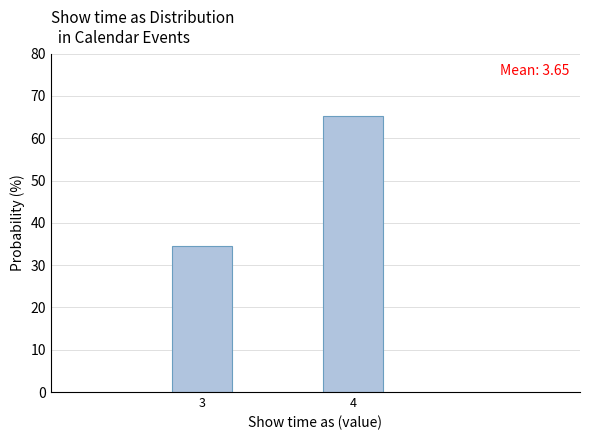

Reading left to right, list all the values displayed in this chart.

3=34.6	4=65.4